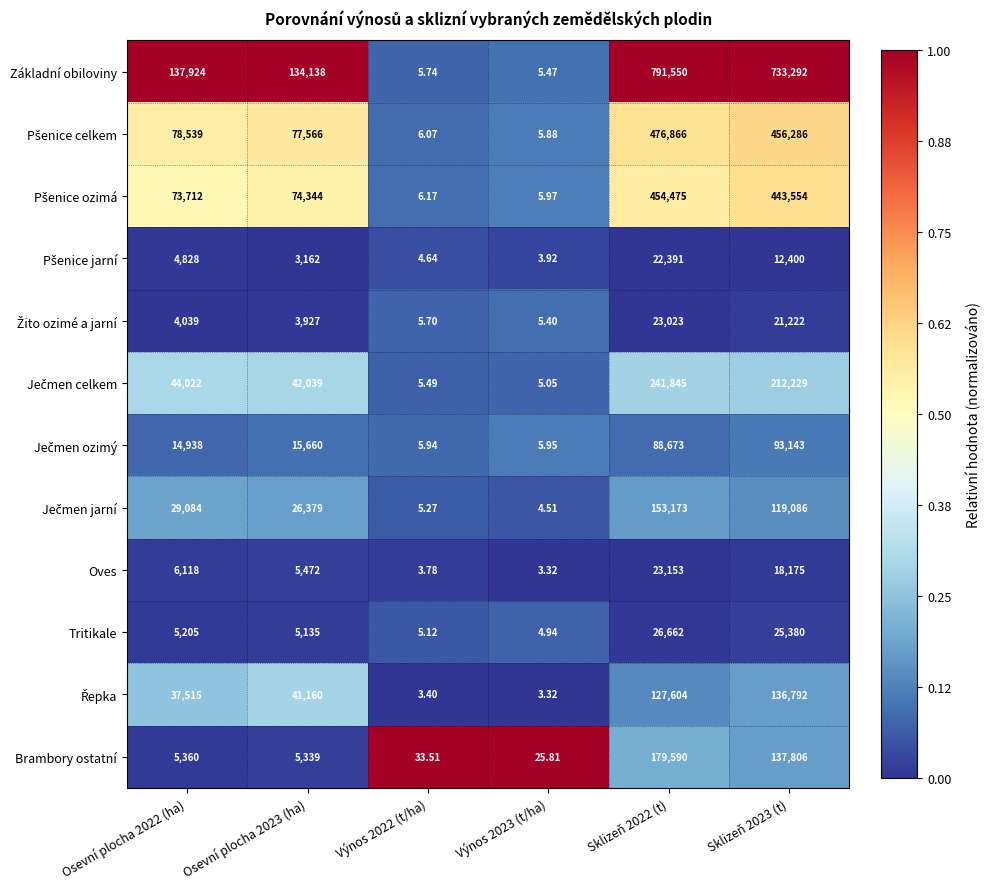

Which series has the largest total across all categories?

Základní obiloviny